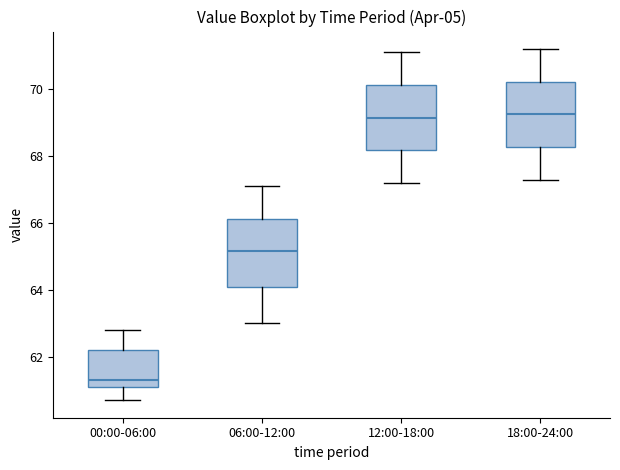

Reading left to right, transcribe this box plot: for each box, give where its median line is, the range the box spans, and where its two whiskers end, as read against the y-axis. The values are not printed on the chart, so give them approximately, as read against the axis.

00:00-06:00: median 61.4, box 61.2 to 62.2, whiskers 60.8 to 62.8
06:00-12:00: median 65.2, box 64.0 to 66.2, whiskers 63.0 to 67.2
12:00-18:00: median 69.2, box 68.2 to 70.2, whiskers 67.2 to 71.2
18:00-24:00: median 69.2, box 68.2 to 70.2, whiskers 67.4 to 71.2